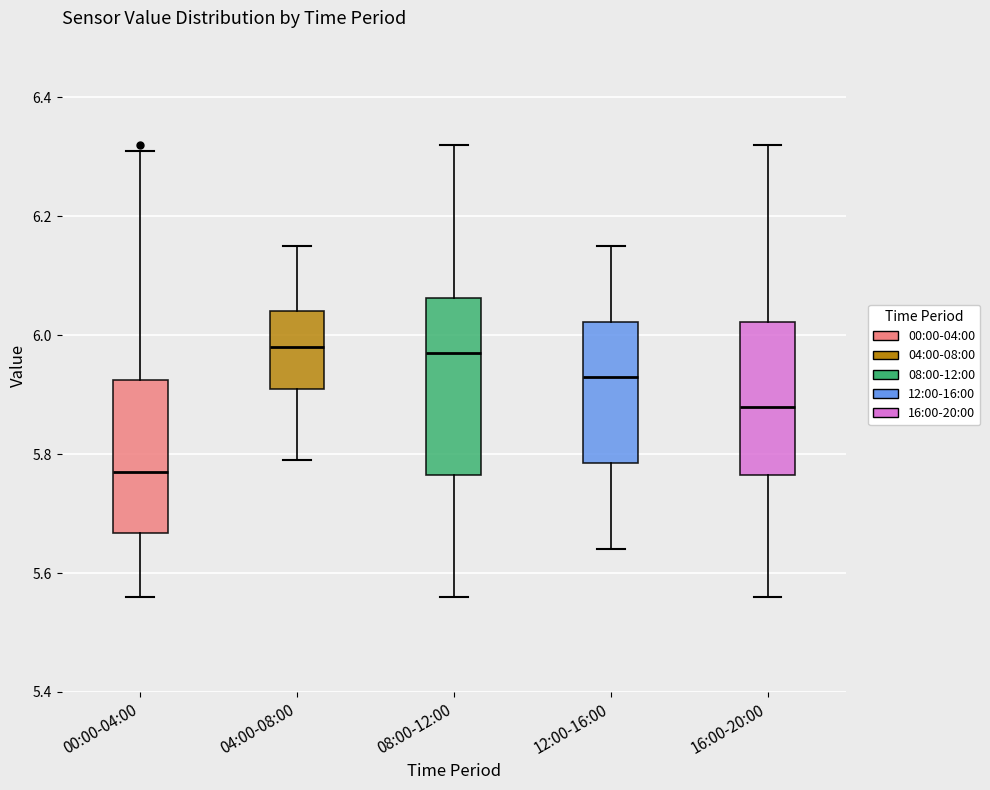

Where is the upper edge of the box for 08:00-12:00 on the y-axis? The values are not printed on the chart, so give them approximately, as read against the axis.

6.06